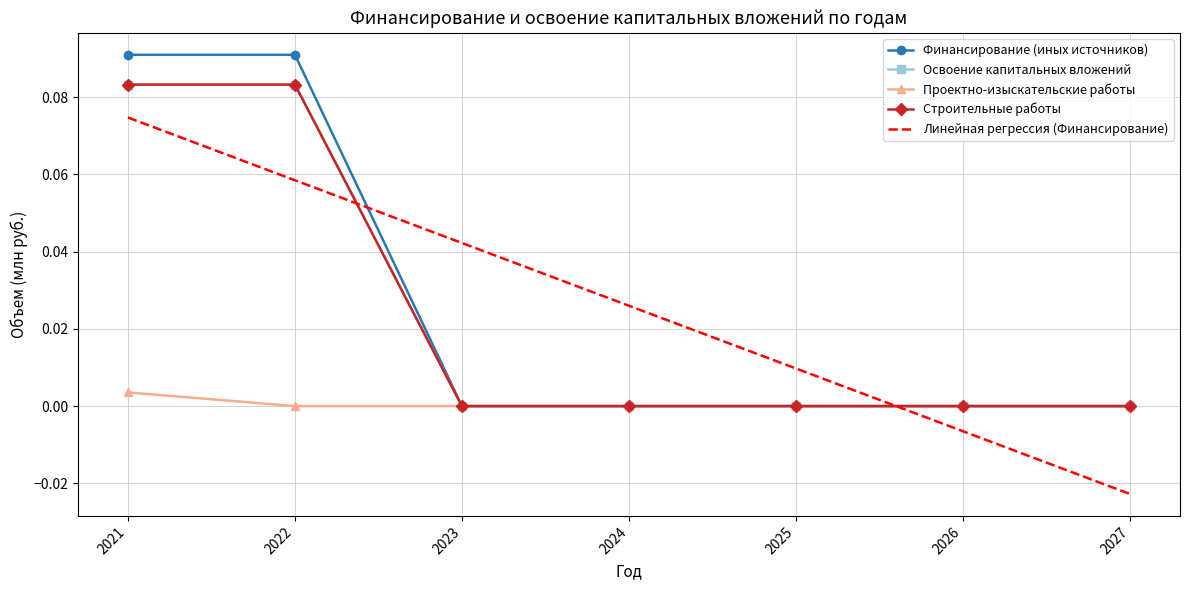

What are all the series names shown in the legend?

Финансирование (иных источников), Освоение капитальных вложений, Проектно-изыскательские работы, Строительные работы, Линейная регрессия (Финансирование)